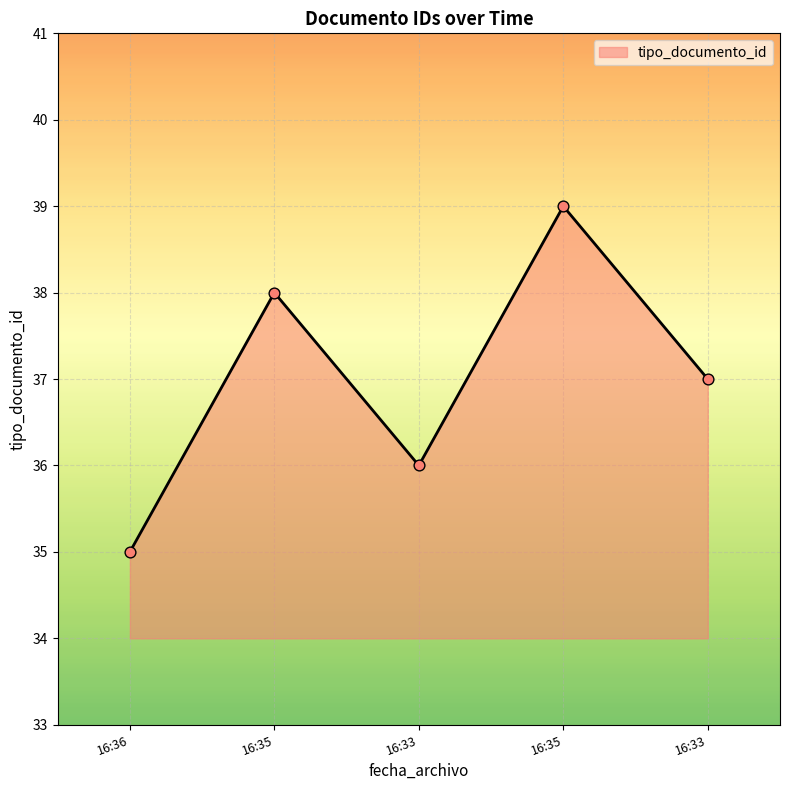

How many distinct data groups are displayed?

1